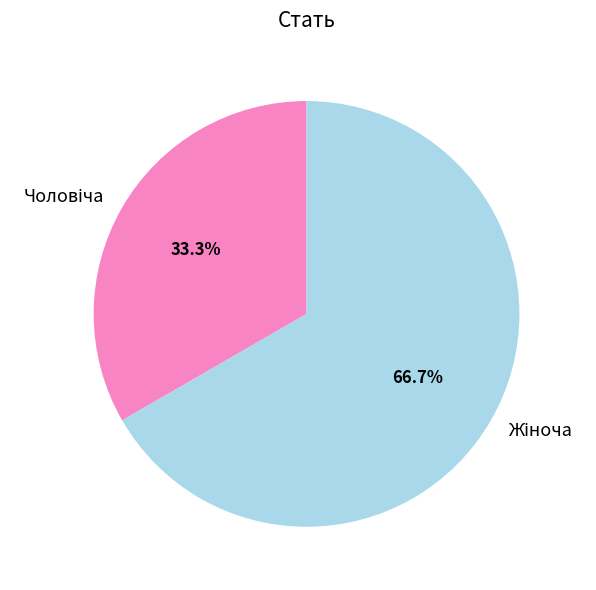

Is there a majority slice in this chart?

Yes